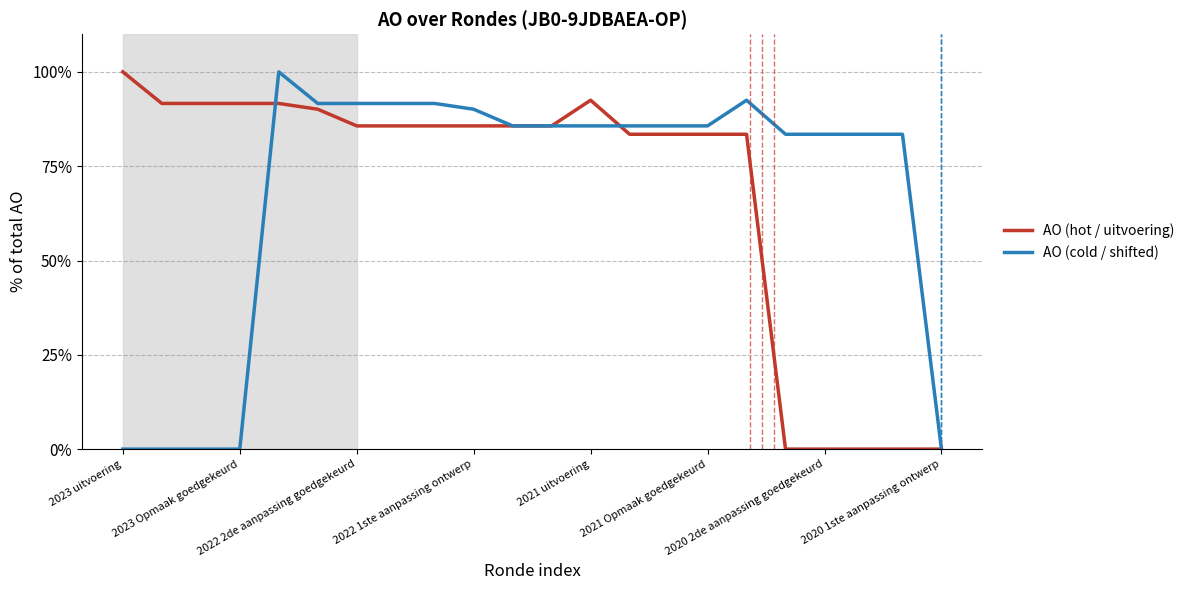

What is the maximum value shown in the chart?

100.0